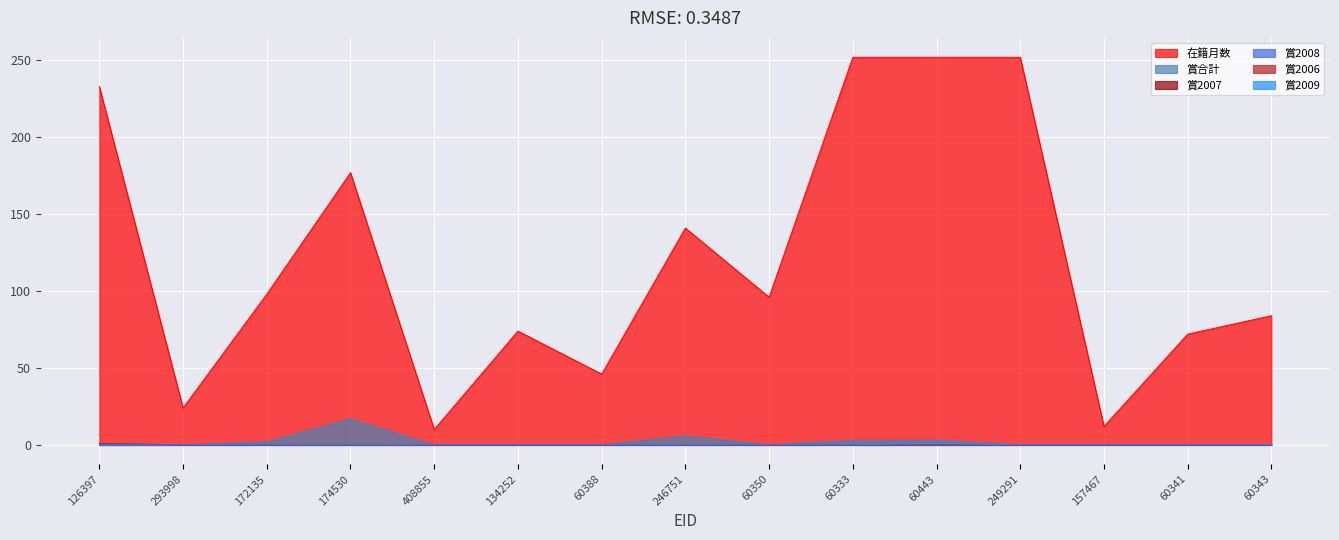

How many interior local peaks does the 賞2009 series have?

1